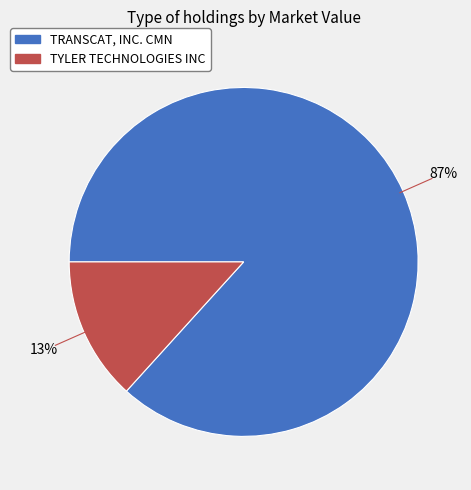

Which has a higher value, TRANSCAT, INC. CMN or TYLER TECHNOLOGIES INC?

TRANSCAT, INC. CMN